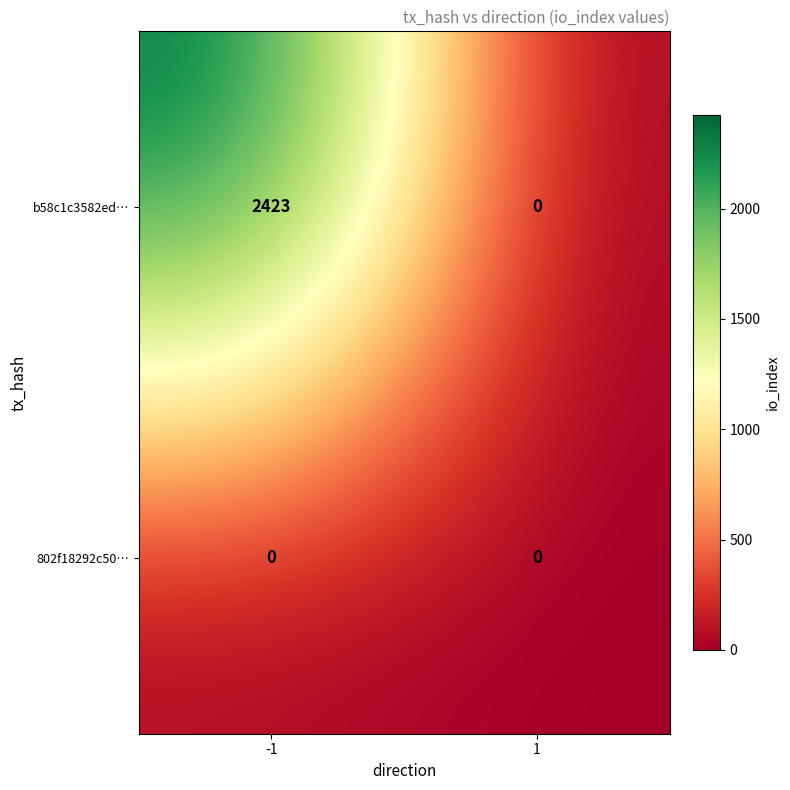

Reading left to right, what are all the values shown in this chart?

b58c1c3582ed…: 2423	0
802f18292c50…: 0	0